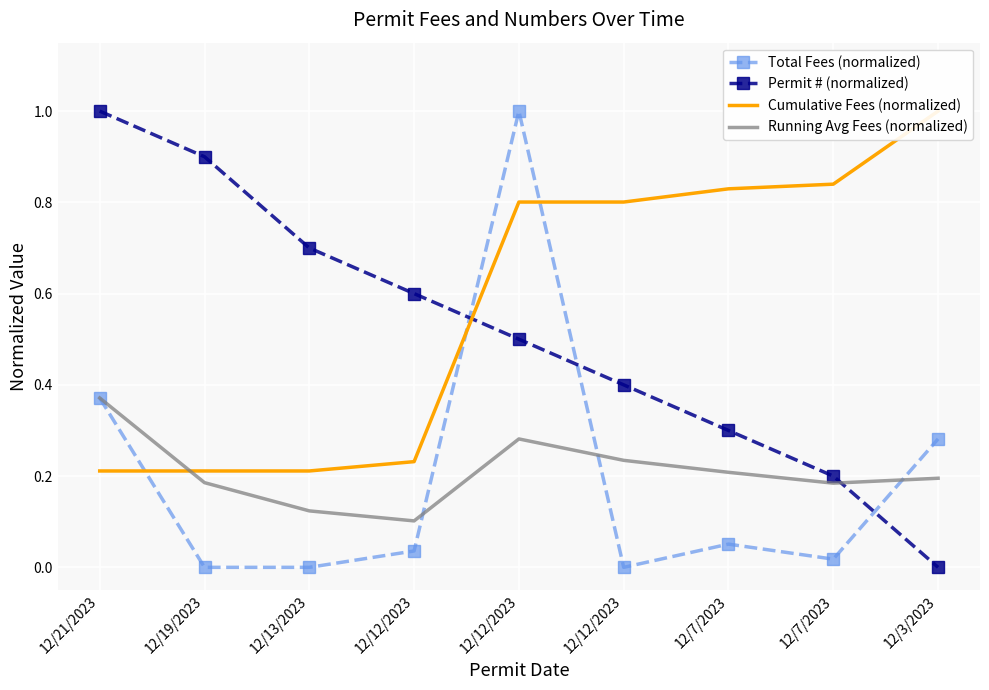

Is it true that Total Fees (normalized) equals 0.6 at 12/12/2023?

False